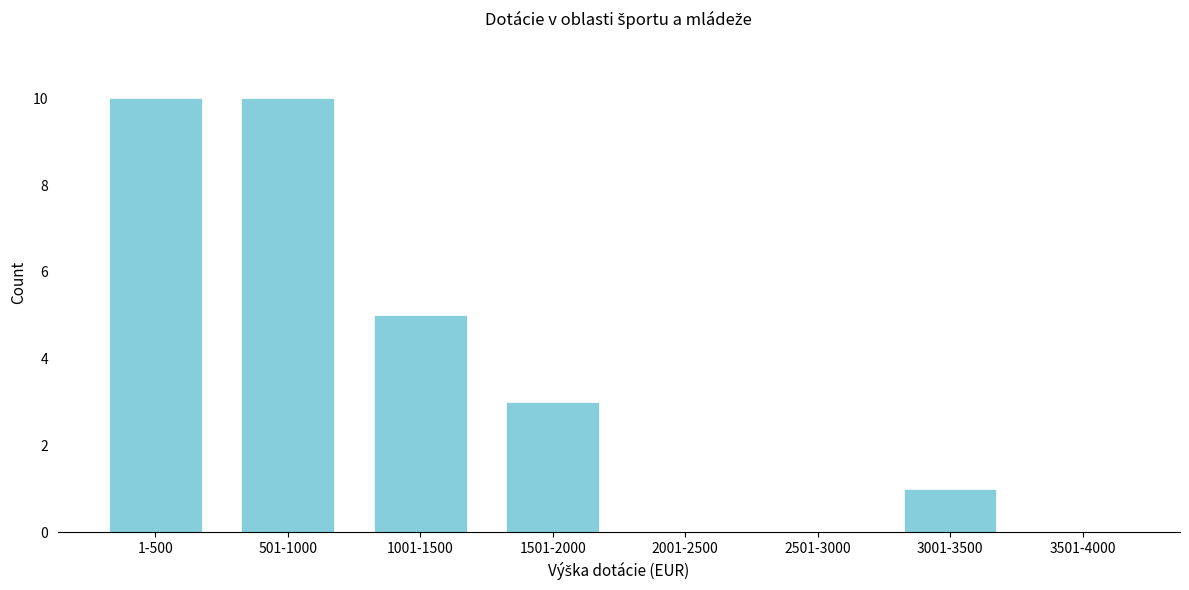

Reading left to right, list all the values displayed in this chart.

1-500=10	501-1000=10	1001-1500=5	1501-2000=3	2001-2500=0	2501-3000=0	3001-3500=1	3501-4000=0